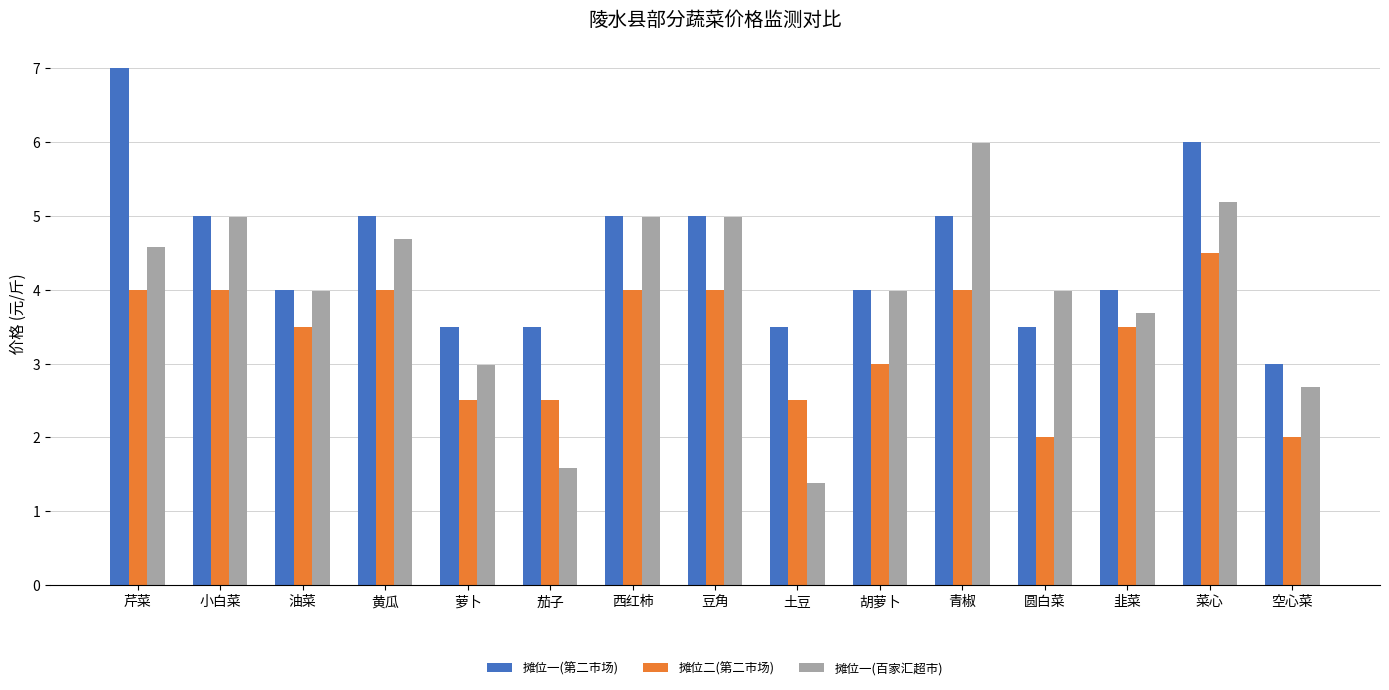

What is the label of the 12th bar from the right?

黄瓜